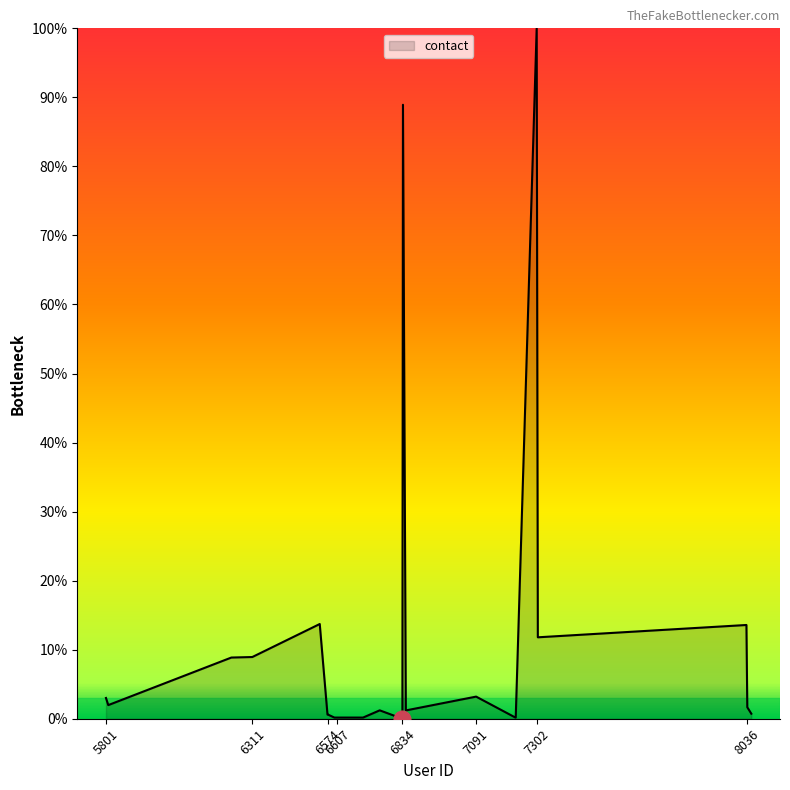

What is the maximum value shown in the chart?

100.0